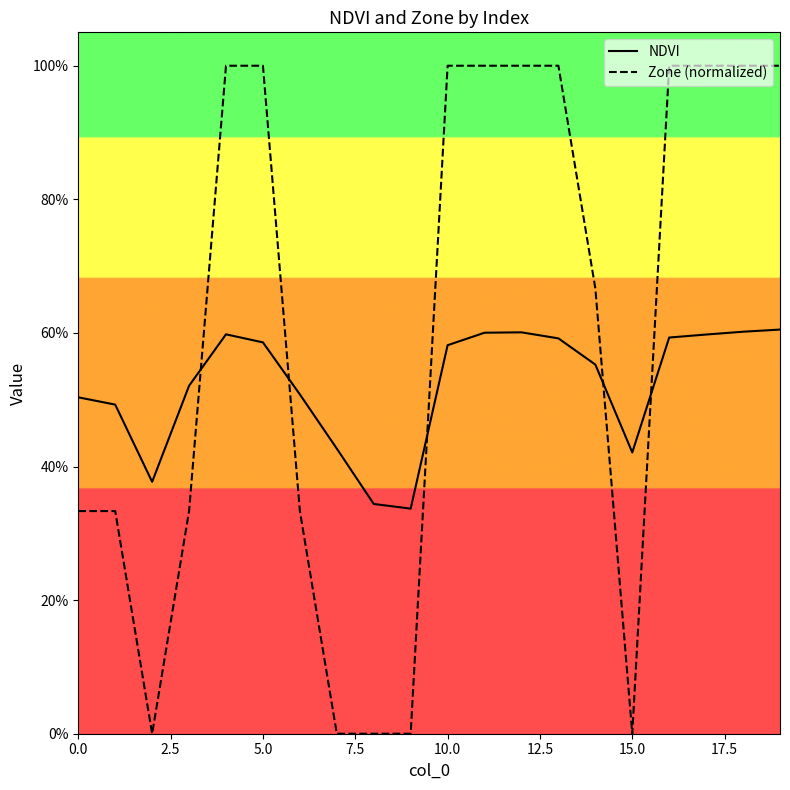

True or false: Zone (normalized) has more than 0 interior local peaks.

False